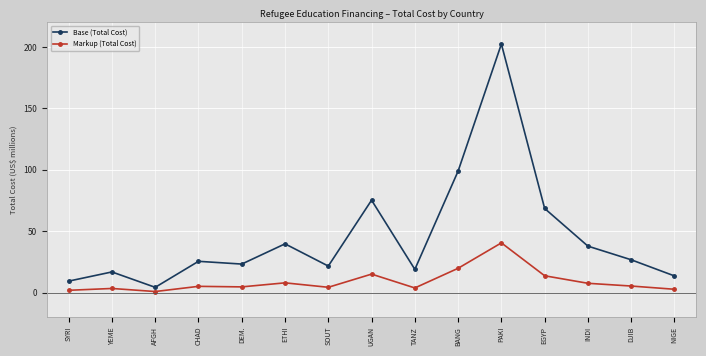

Which series has the largest total across all categories?

Base (Total Cost)